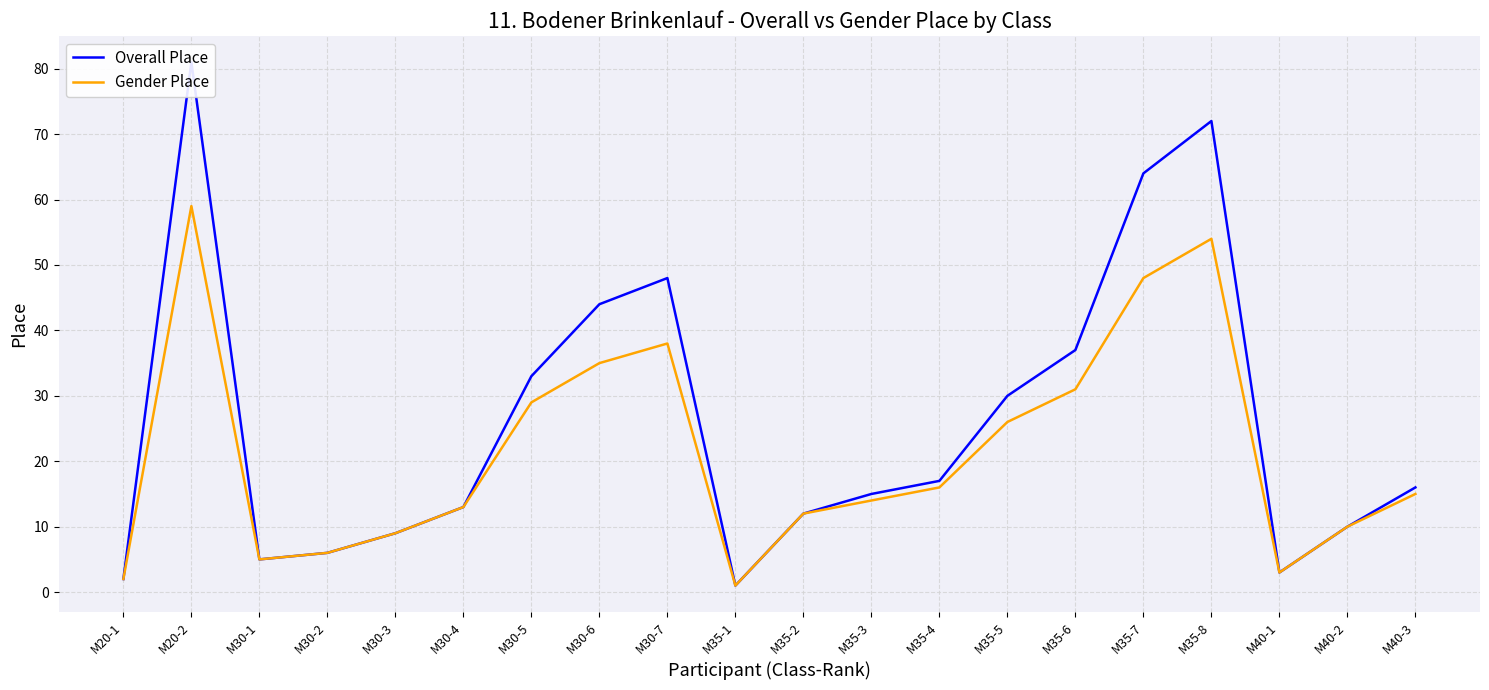

True or false: Gender Place and Overall Place cross at least once.

False